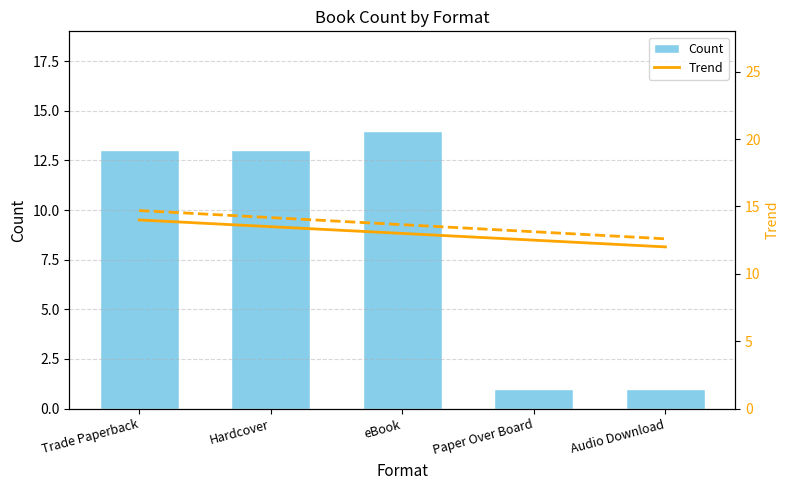

Which series has the largest total across all categories?

Trend